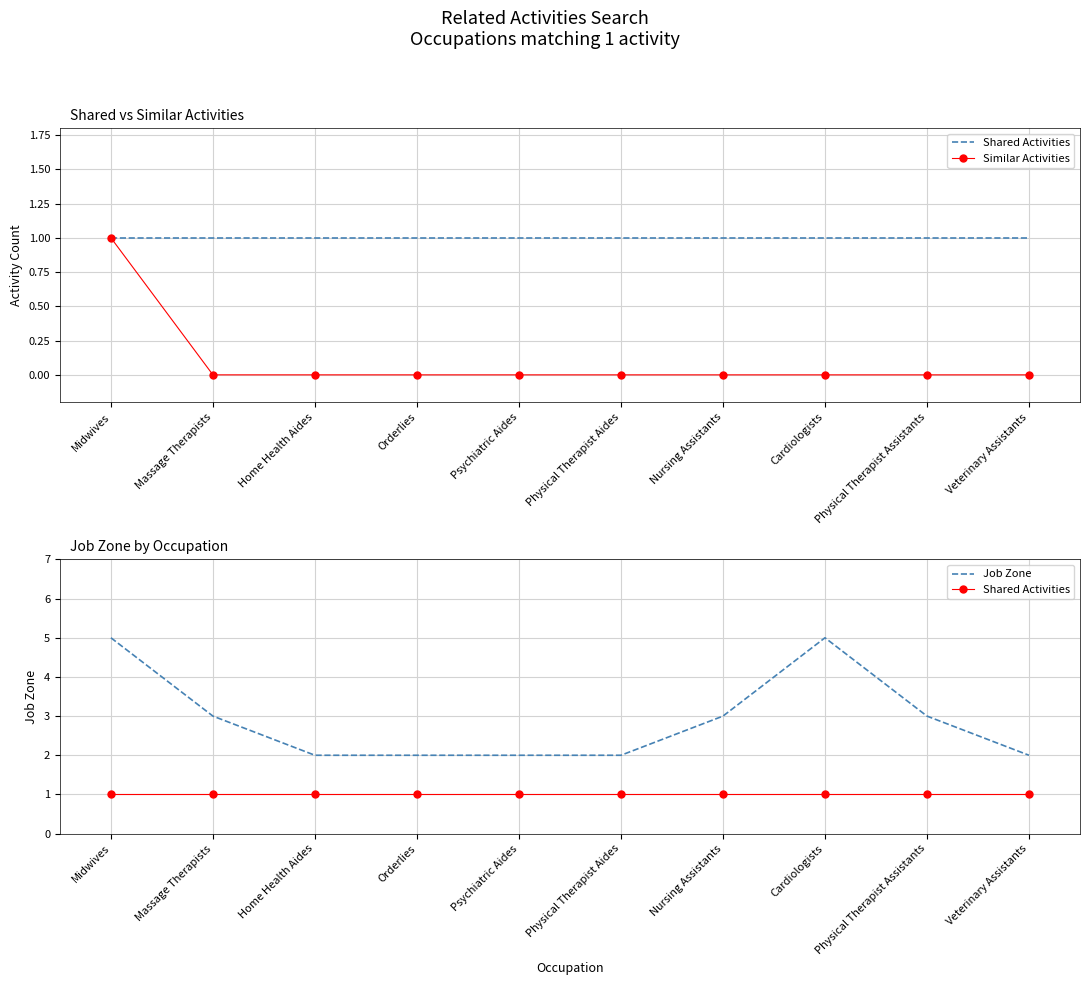

What is the difference between the maximum and second lowest values in the Similar Activities series?

1